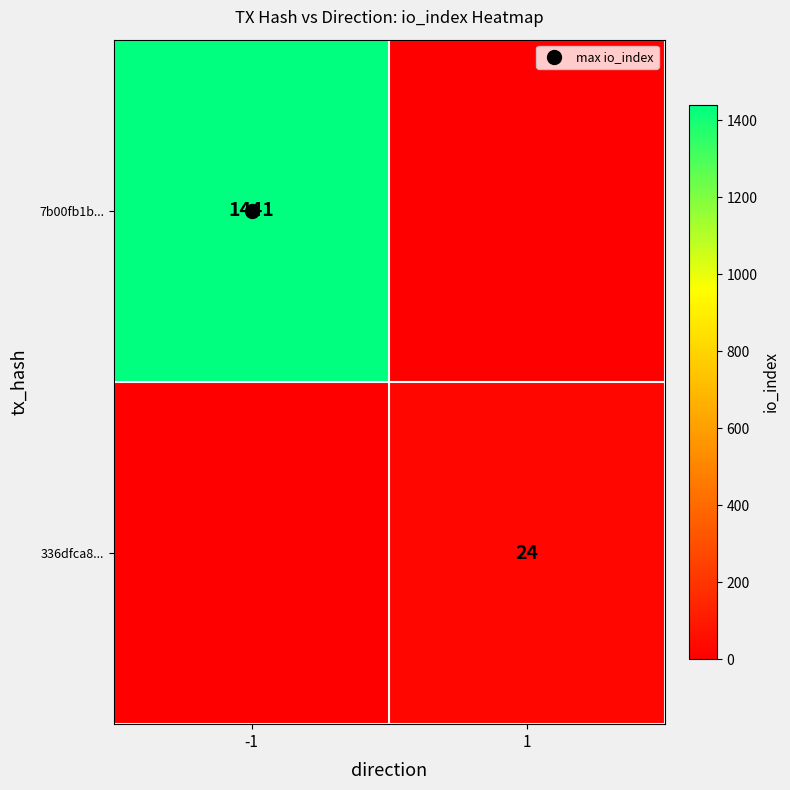

Where is 7b00fb1b... nearest to the value 720?

1